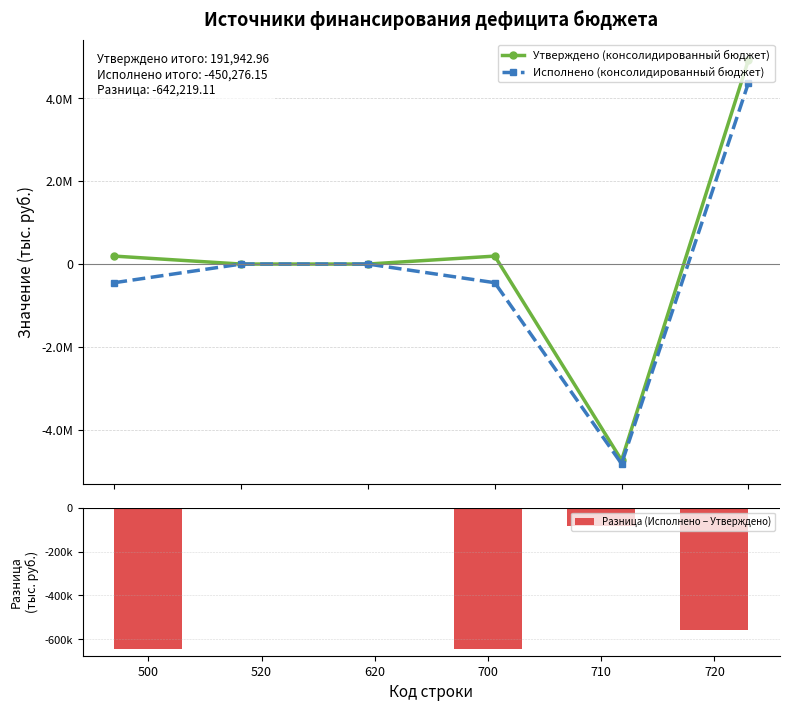

What is the value of the Утверждено (консолидированный бюджет) bar at the 5th from the left?

-4736978.0